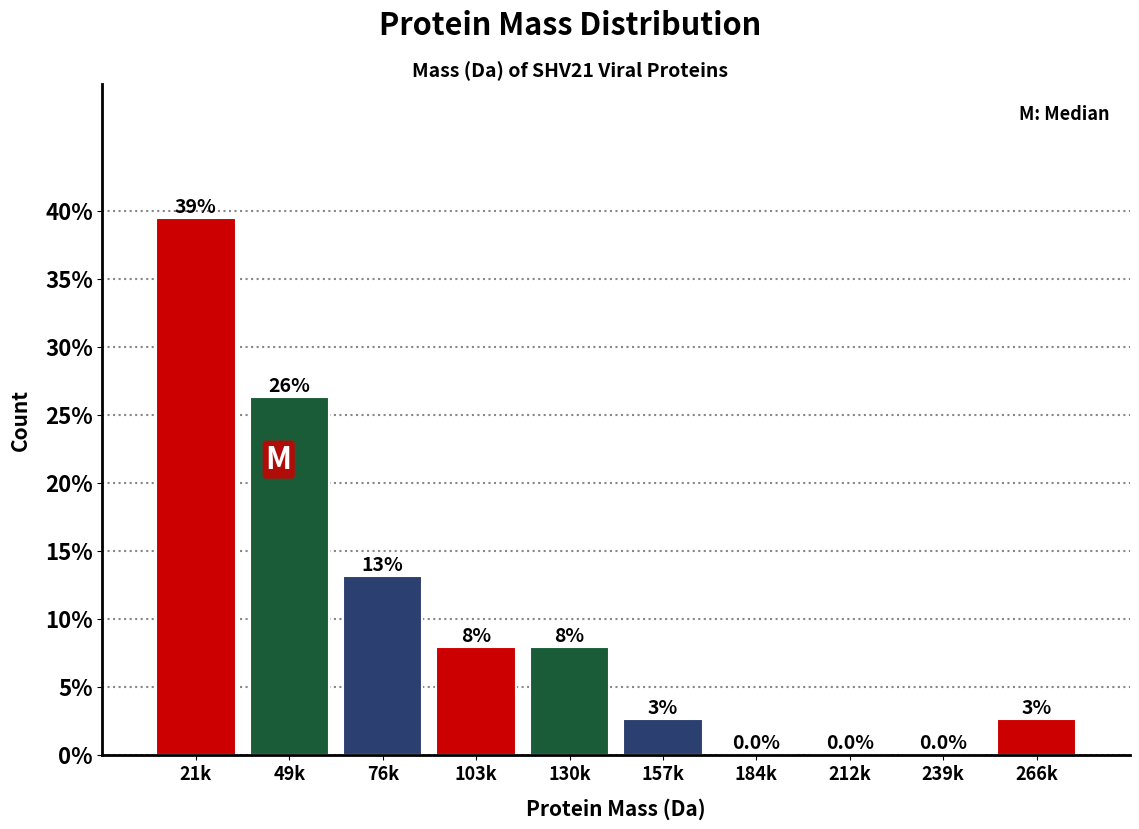

Are the bars horizontal?

No